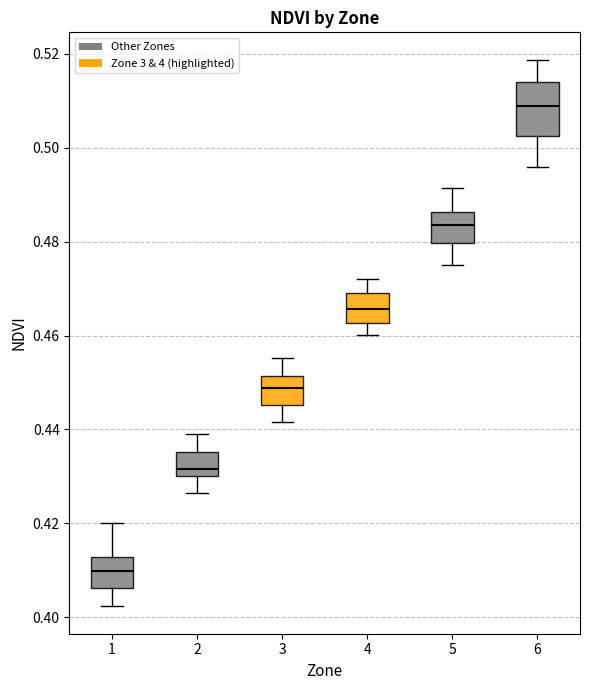

Which box has the lowest median line?

1